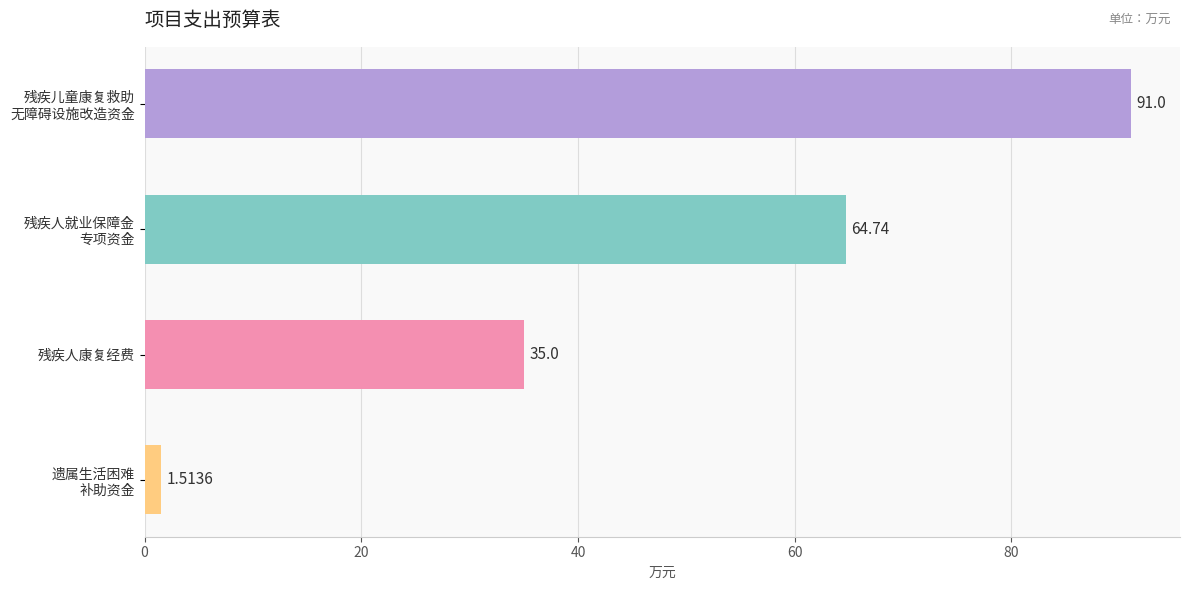

What is the label of the 3rd bar from the top?

残疾人康复经费